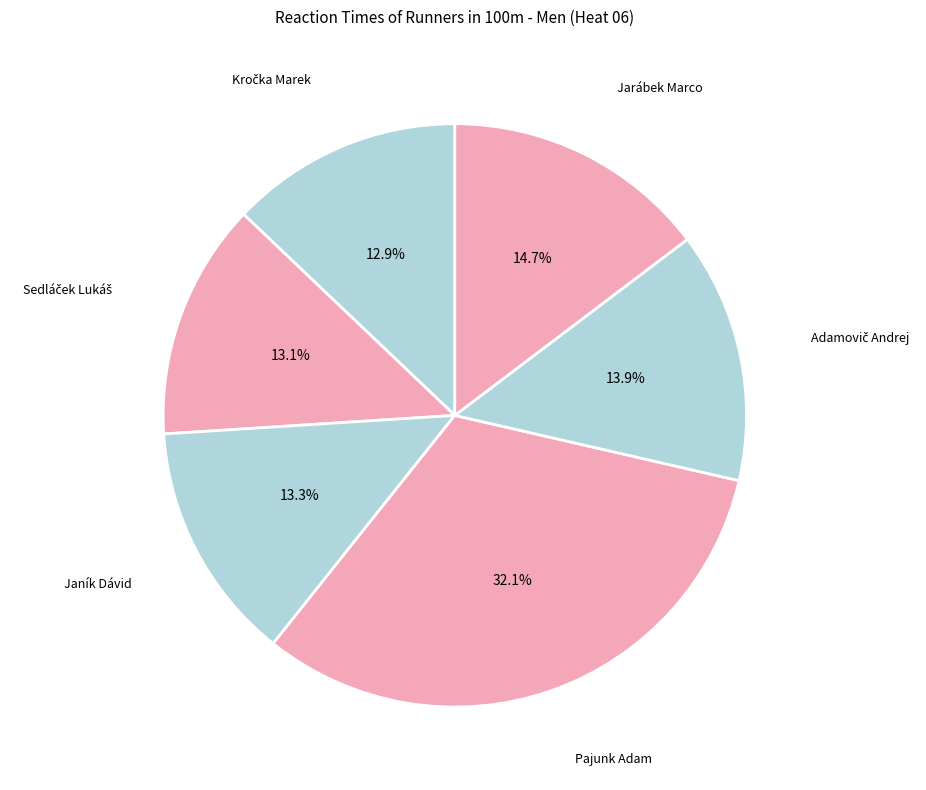

Which slice is the smallest?

Kročka Marek